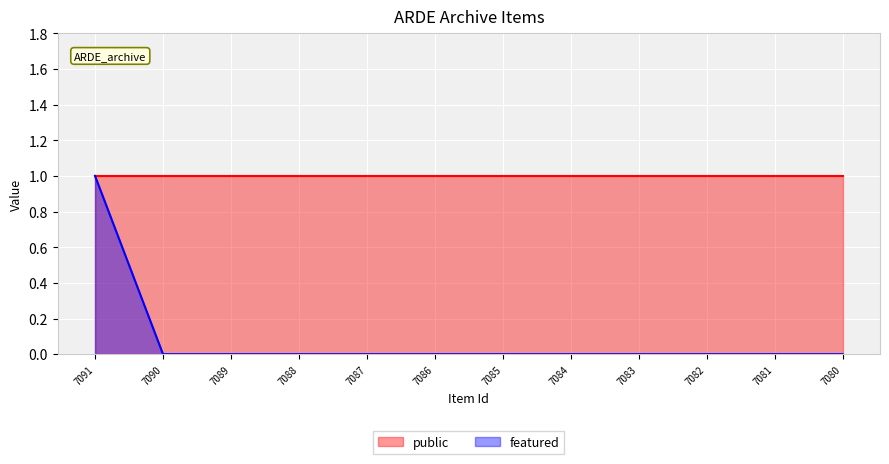

Is it true that the value at 7082 is 0?

False